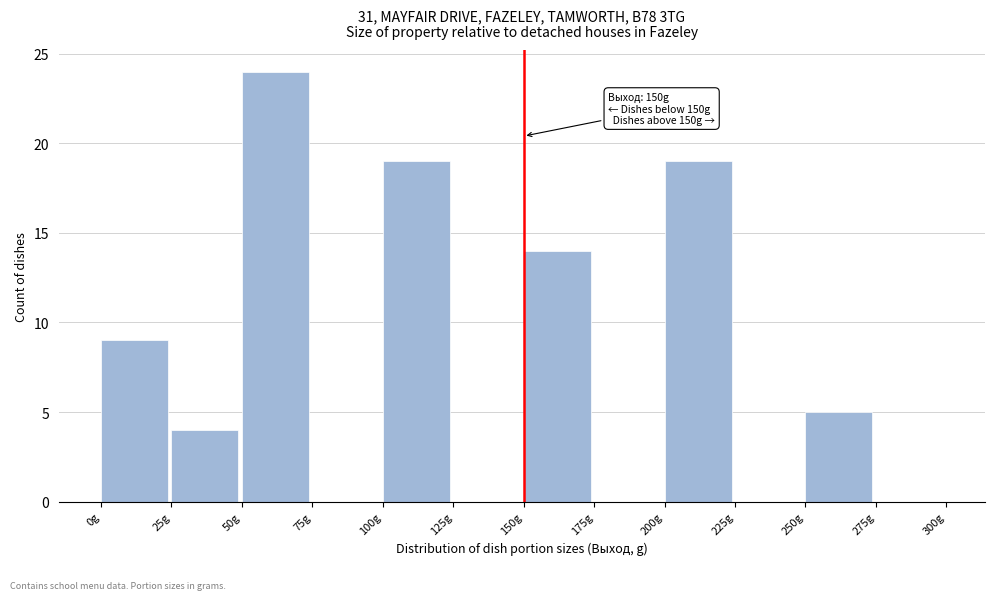

Which range on the x-axis has the tallest bar?

50 to 75